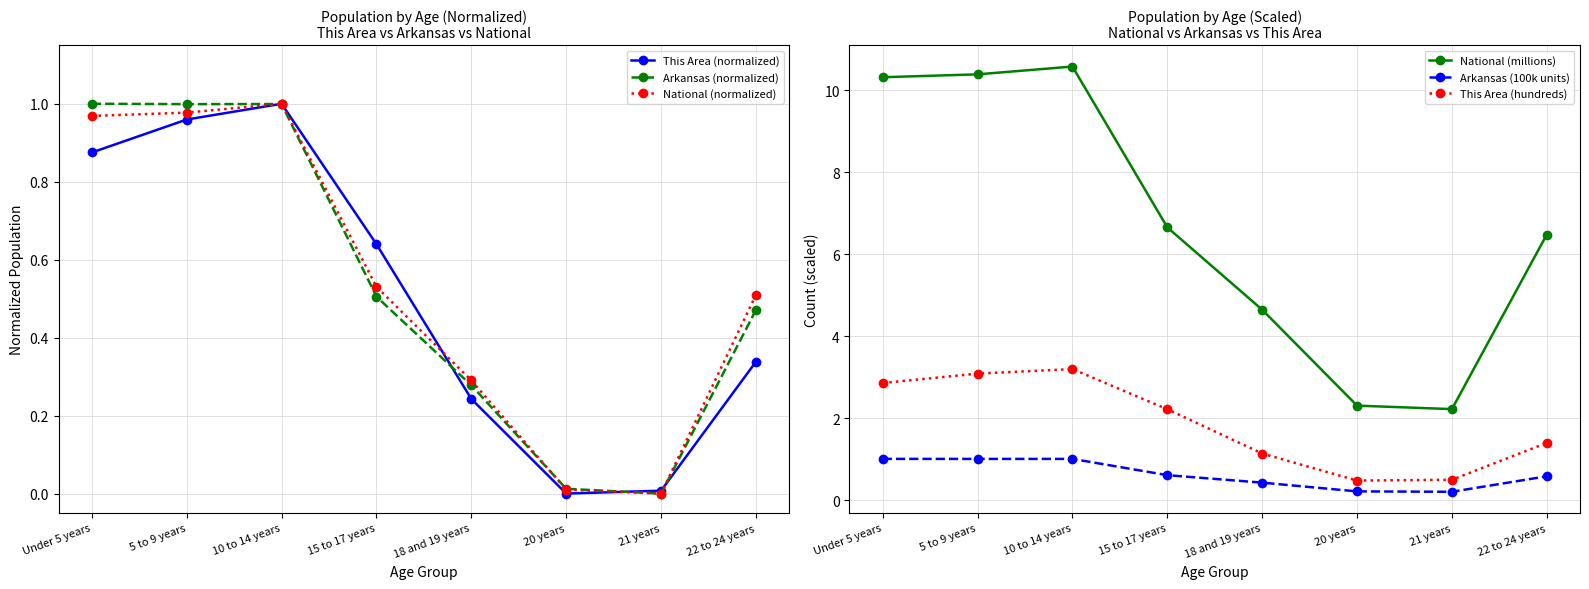

True or false: This Area (hundreds) has more than 2 interior local peaks.

False